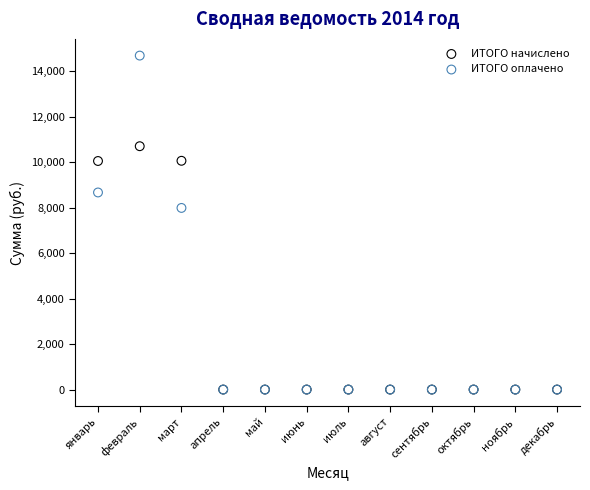

In the ИТОГО оплачено series, what Y value is closest to 7345?

7990.0